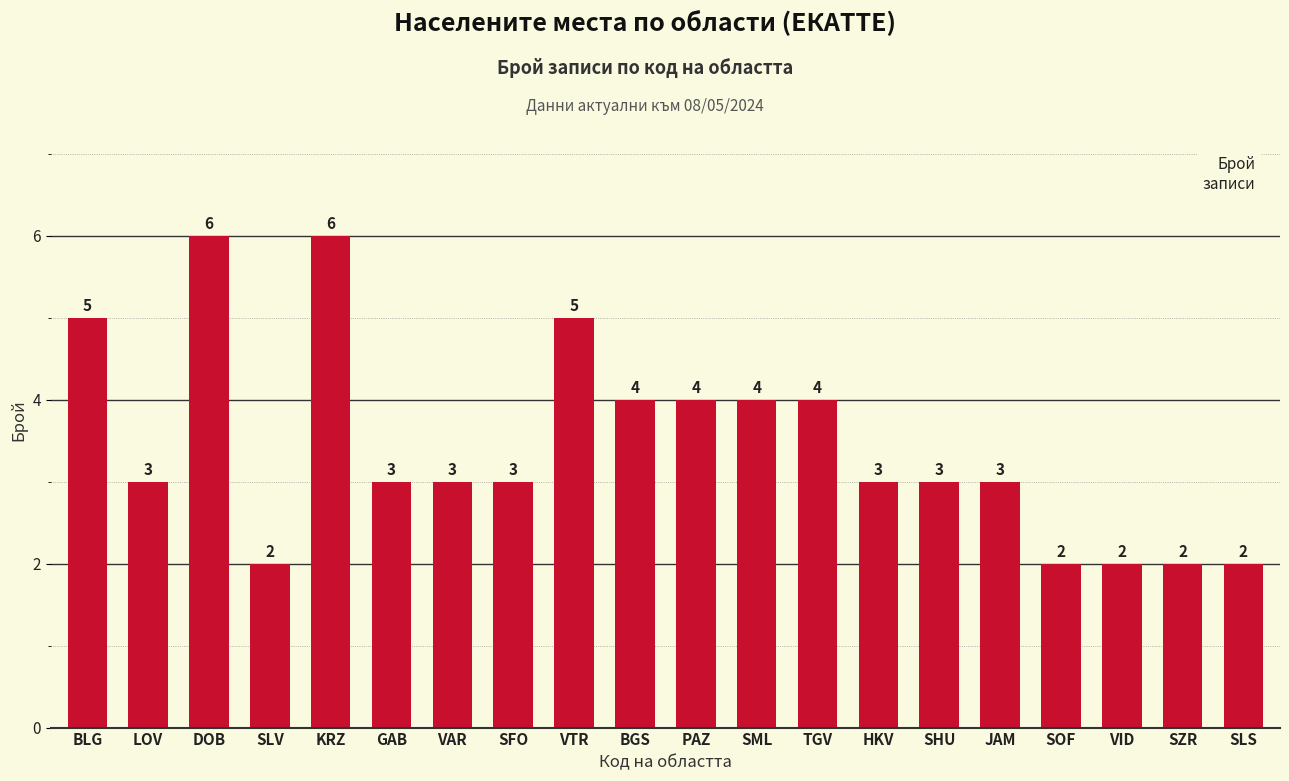

True or false: the data shows 2 at PAZ.

False